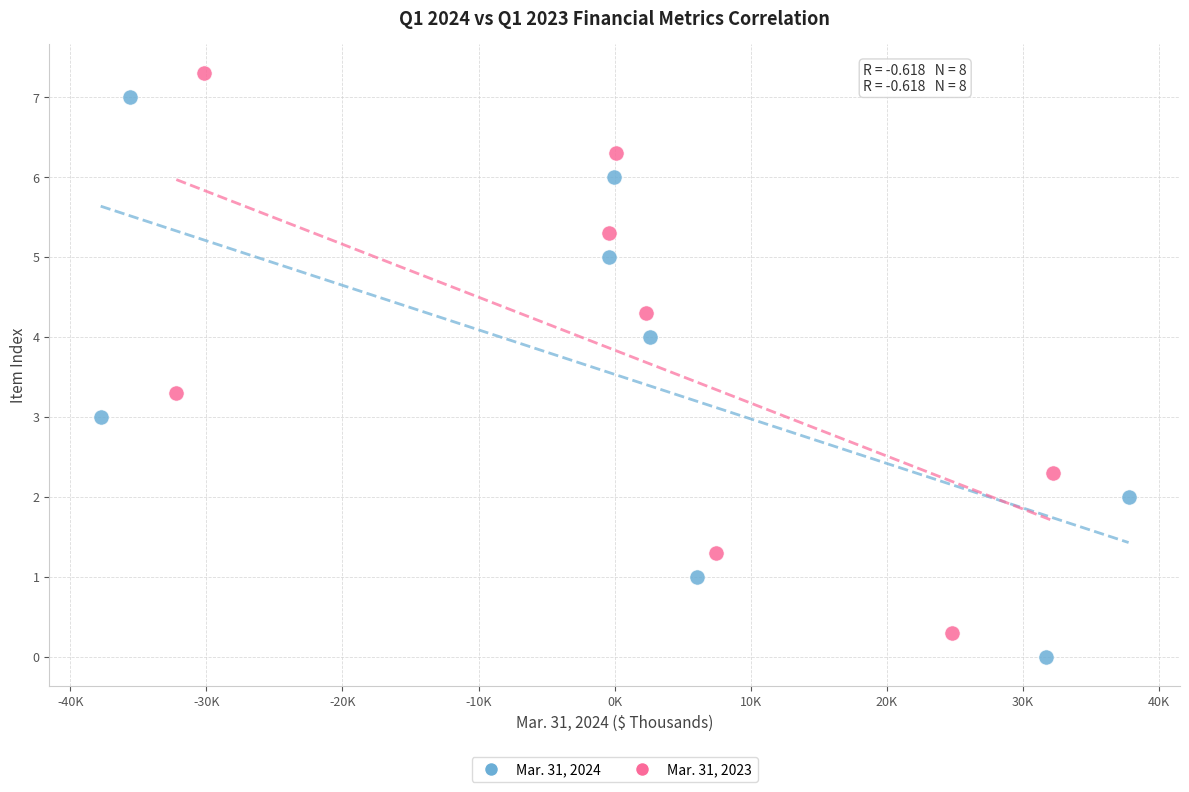

Which series contains the highest Y value?

Mar. 31, 2023